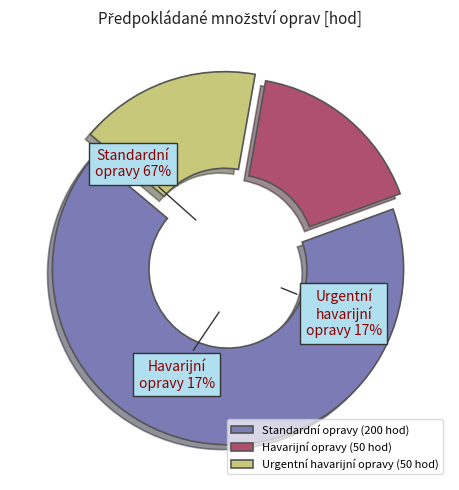

Count the number of slices in the pie.

3